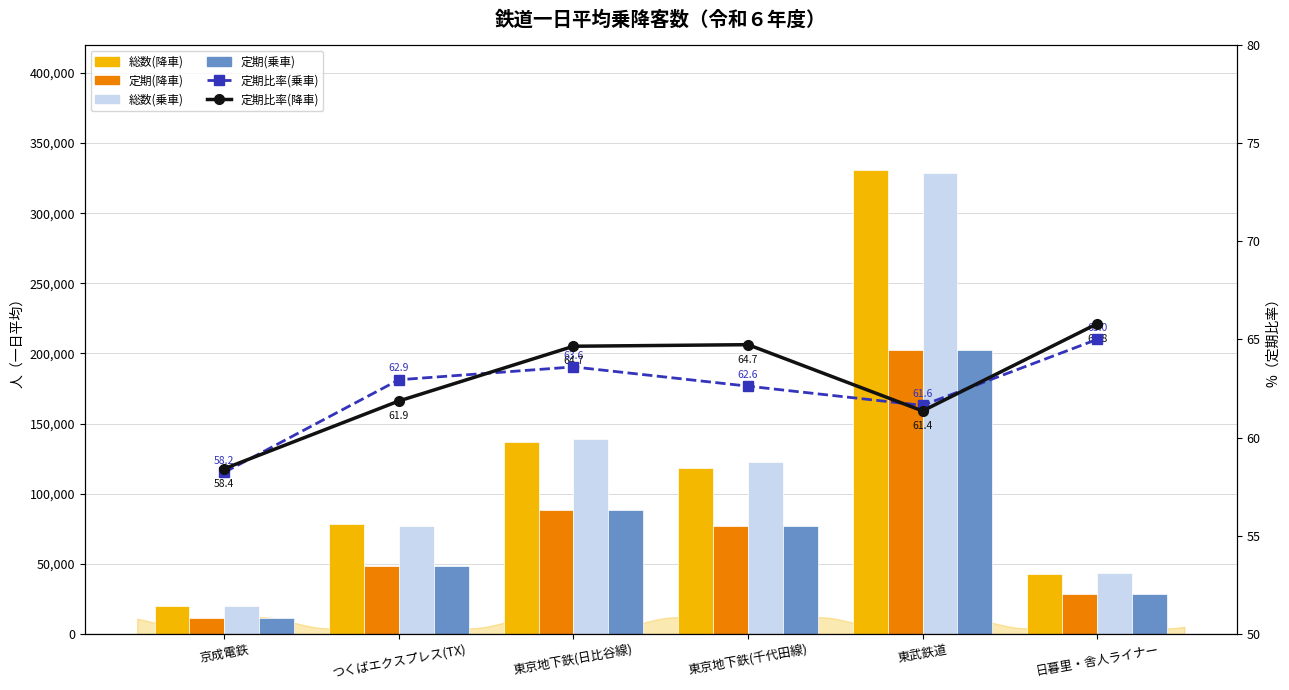

What is the smallest value displayed?

58.2